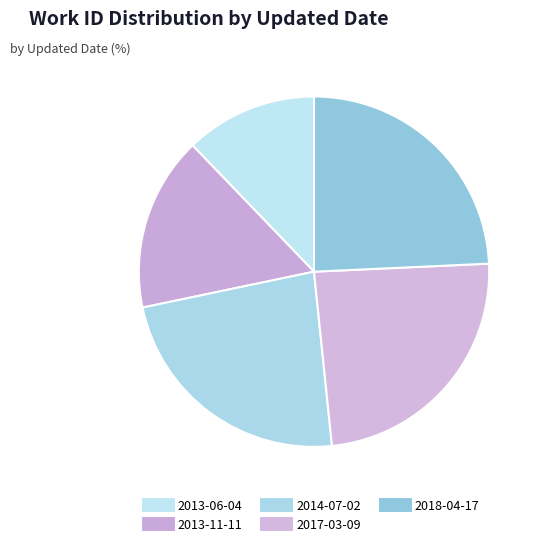

How many slices are in this pie chart?

5